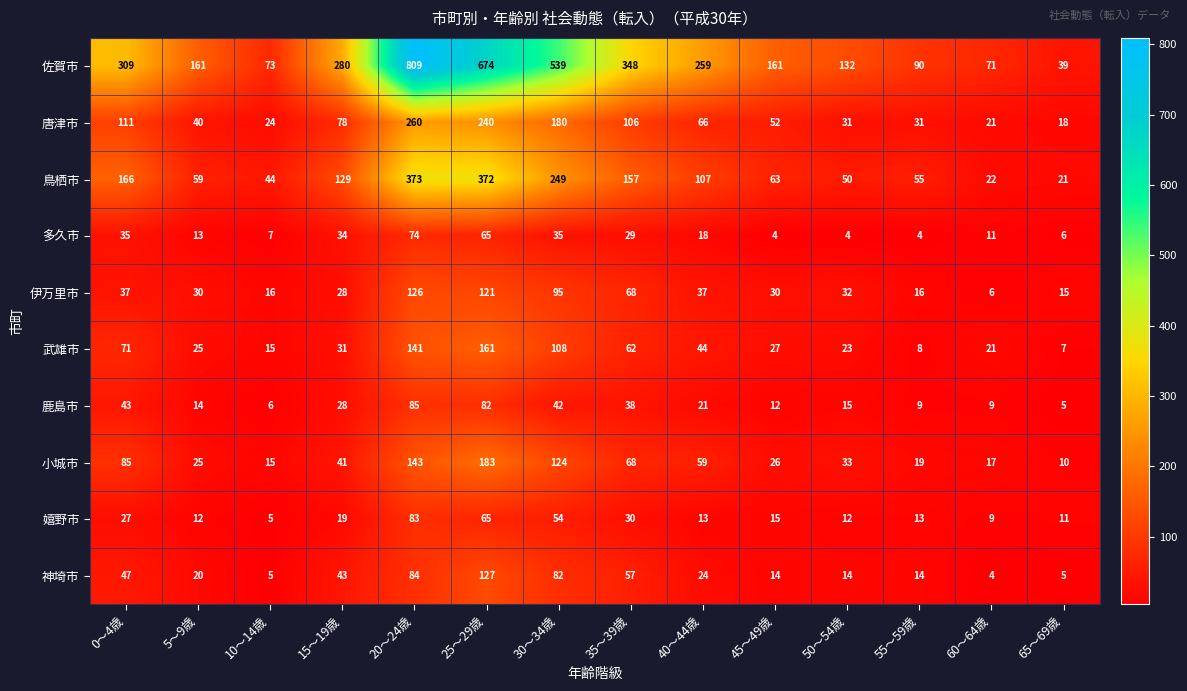

Rank the series by their maximum value, from highest to lowest.

佐賀市, 鳥栖市, 唐津市, 小城市, 武雄市, 神埼市, 伊万里市, 鹿島市, 嬉野市, 多久市